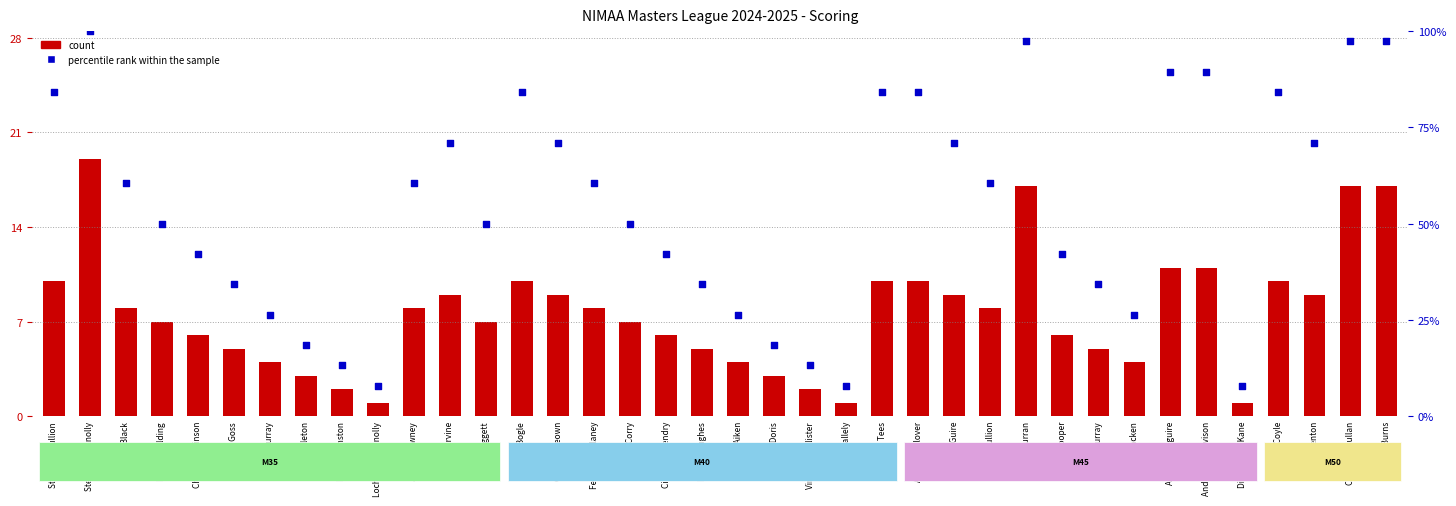

What is the total value across all series at Philip Cooper?

48.1